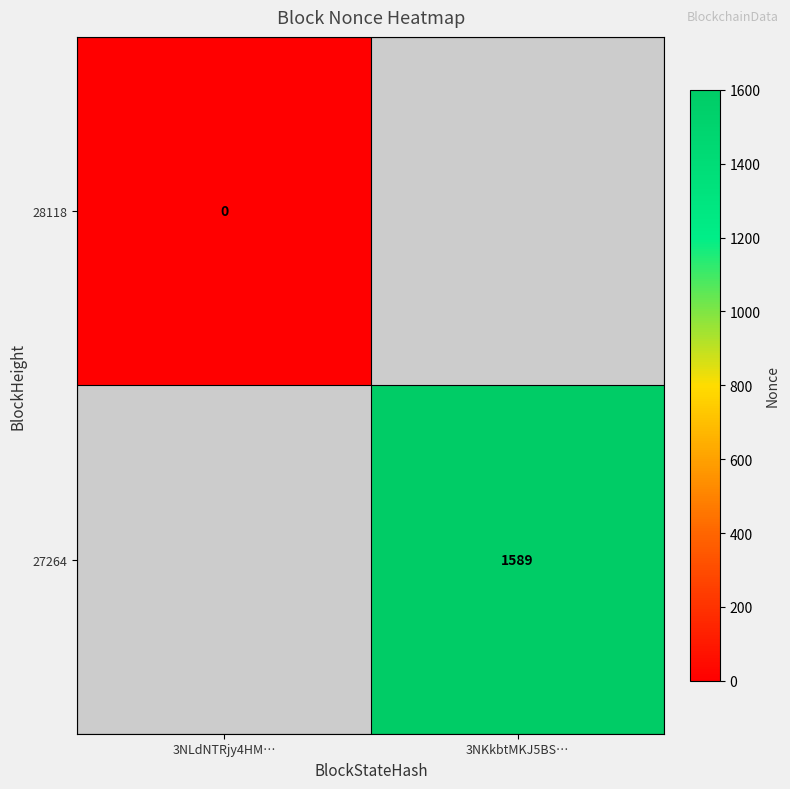

At 3NKkbtMKJ5BS…, list the series in order from largest to smallest.

27264, 28118